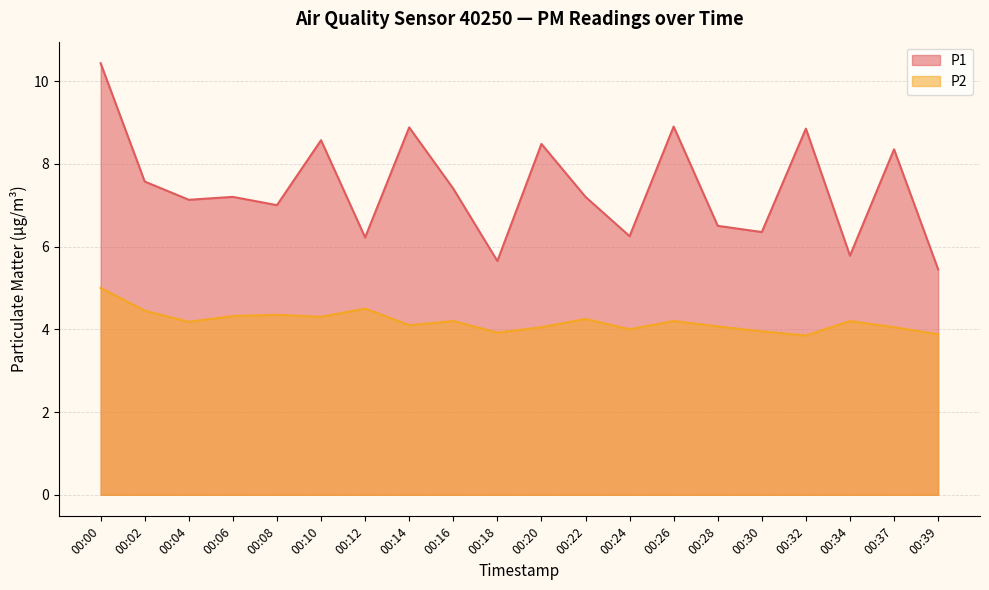

How many lines are shown in the chart?

2